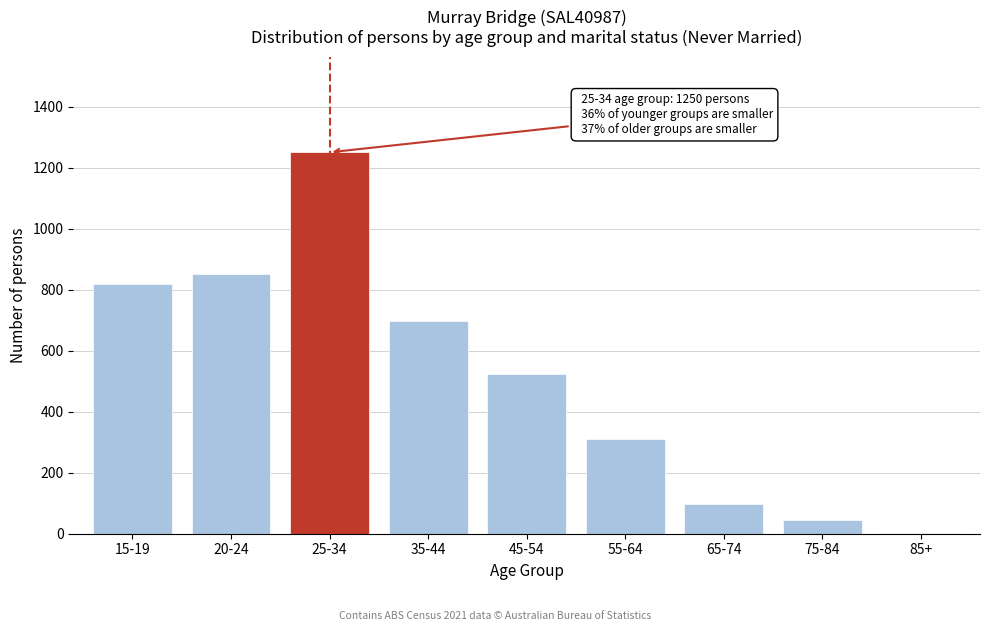

Reading left to right, extract all data points from this chart.

15-19=817	20-24=851	25-34=1250	35-44=698	45-54=524	55-64=311	65-74=98	75-84=46	85+=3